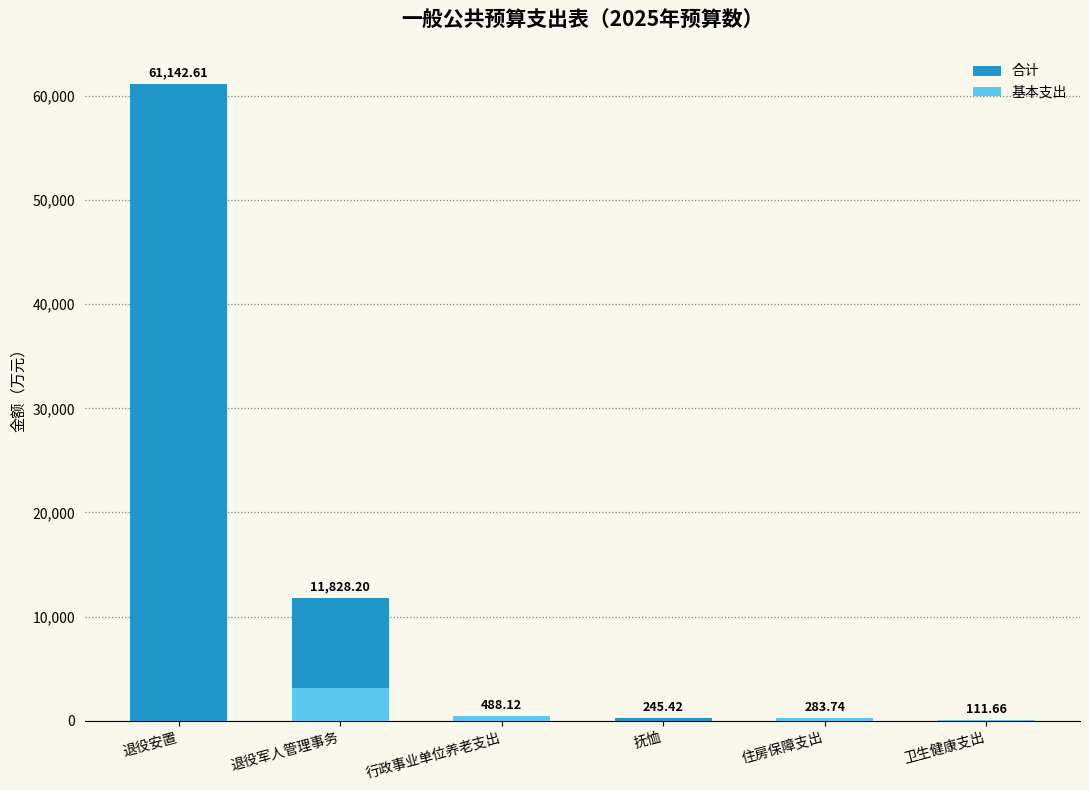

What is the spread (max minus min) of values at 退役安置?

61142.6